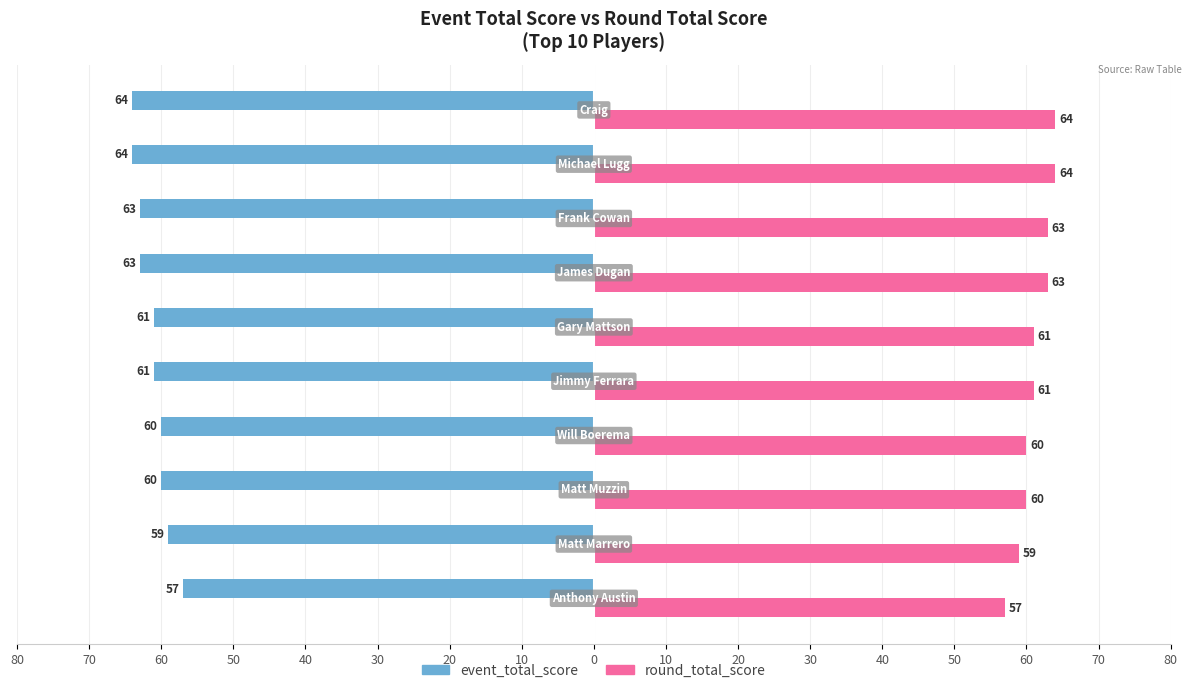

How many categories are shown in the chart?

10